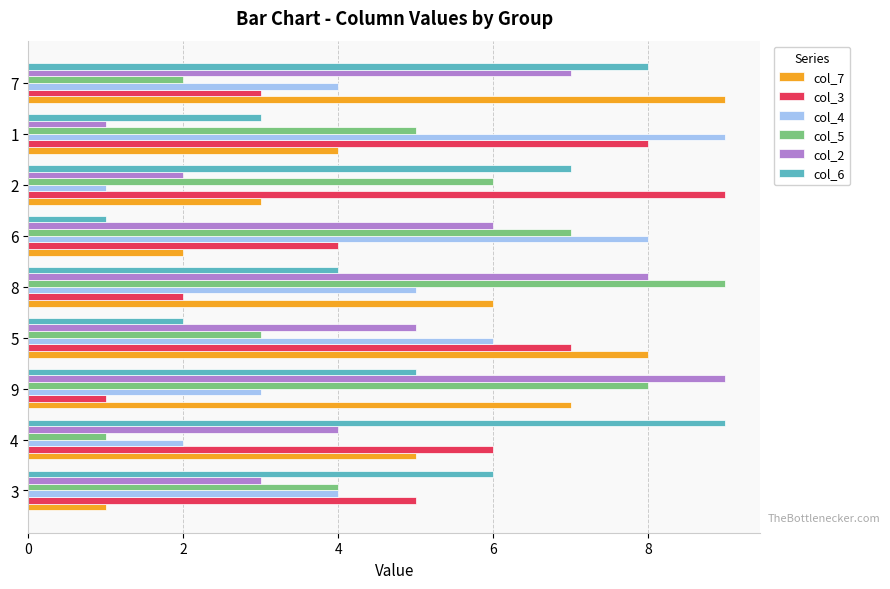

How many col_7 values are between 3 and 7?

5